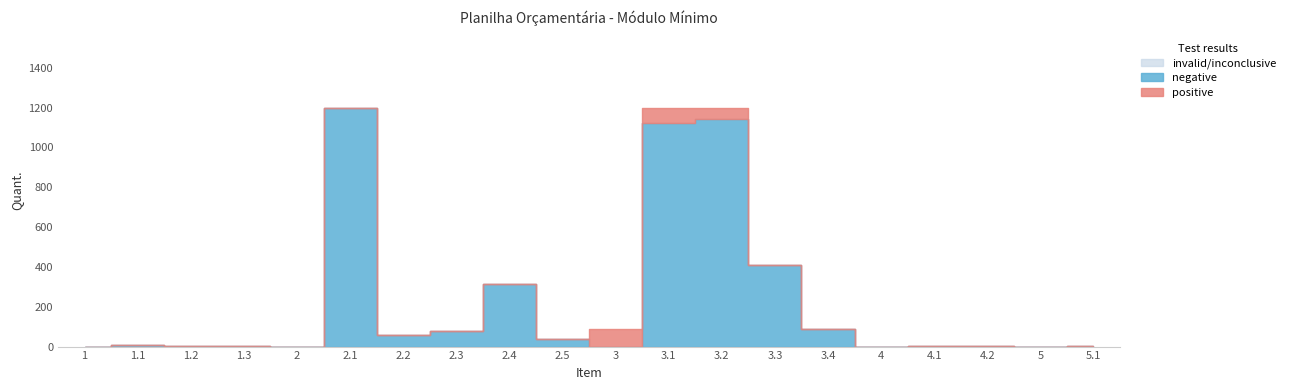

What are all the series names shown in the legend?

invalid/inconclusive, negative, positive